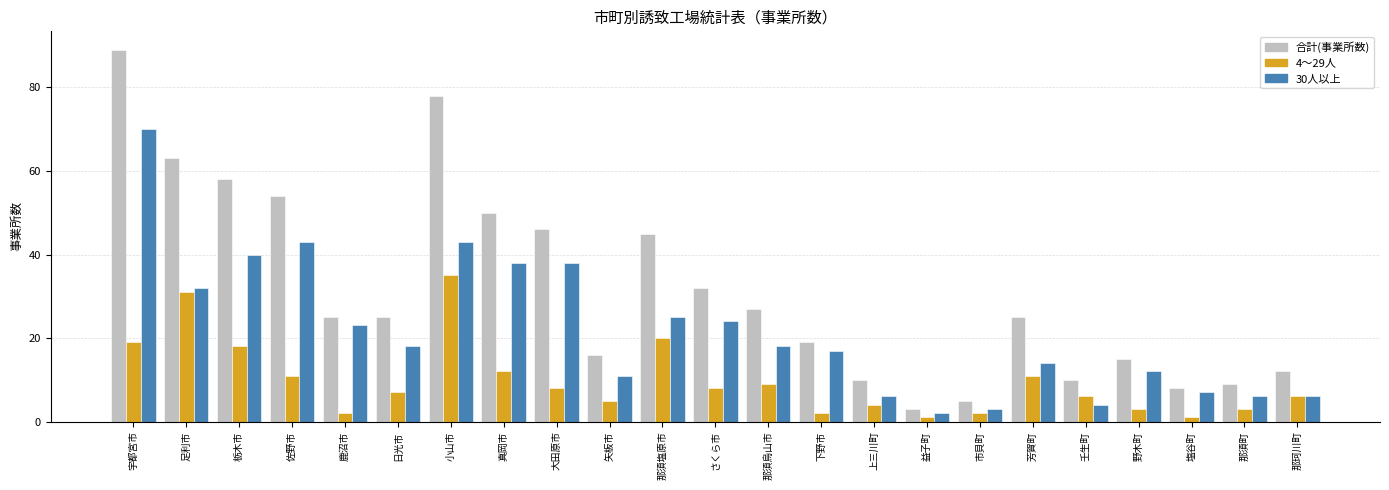

Reading left to right, transcribe all the data shown in this chart.

合計(事業所数): 89	63	58	54	25	25	78	50	46	16	45	32	27	19	10	3	5	25	10	15	8	9	12
4～29人: 19	31	18	11	2	7	35	12	8	5	20	8	9	2	4	1	2	11	6	3	1	3	6
30人以上: 70	32	40	43	23	18	43	38	38	11	25	24	18	17	6	2	3	14	4	12	7	6	6